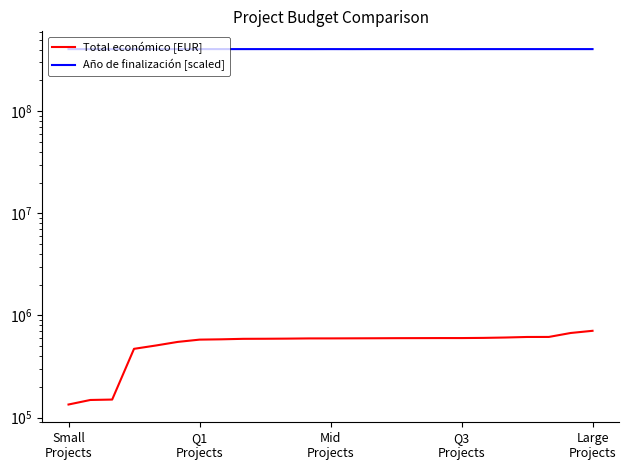

The value of Total económico [EUR] at 13 is 873836.7. True or false?

False